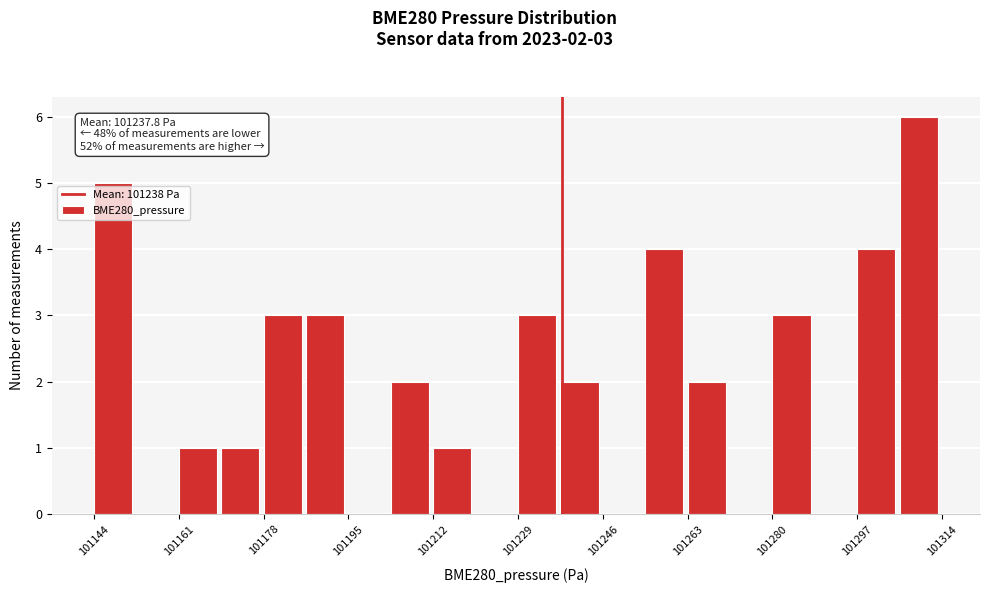

Over which range of the x-axis is the bar tallest?

101306 to 101314